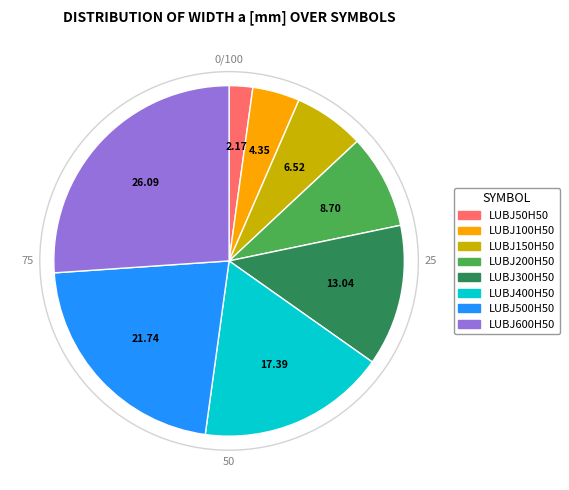

Does LUBJ50H50 represent more than half of the total?

No